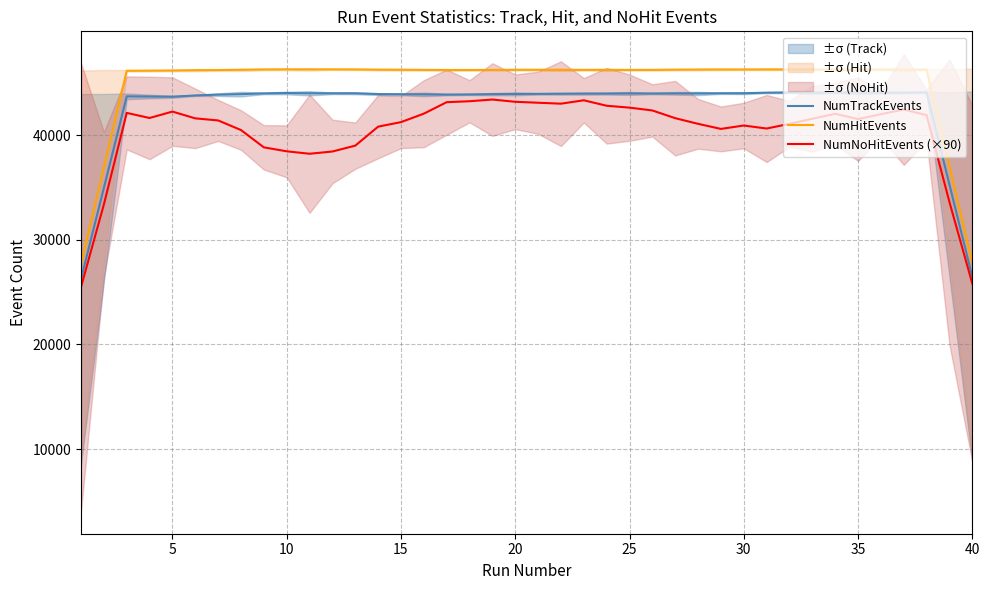

What are all the series names shown in the legend?

NumTrackEvents, NumHitEvents, NumNoHitEvents (×90)